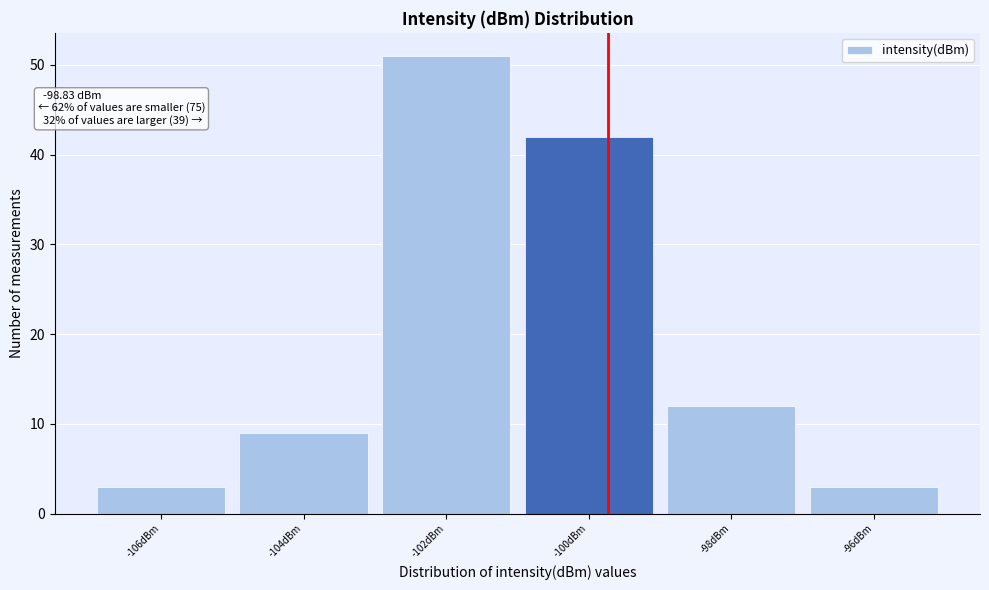

Reading left to right, transcribe all the data shown in this chart.

-106dBm=3	-104dBm=9	-102dBm=51	-100dBm=42	-98dBm=12	-96dBm=3